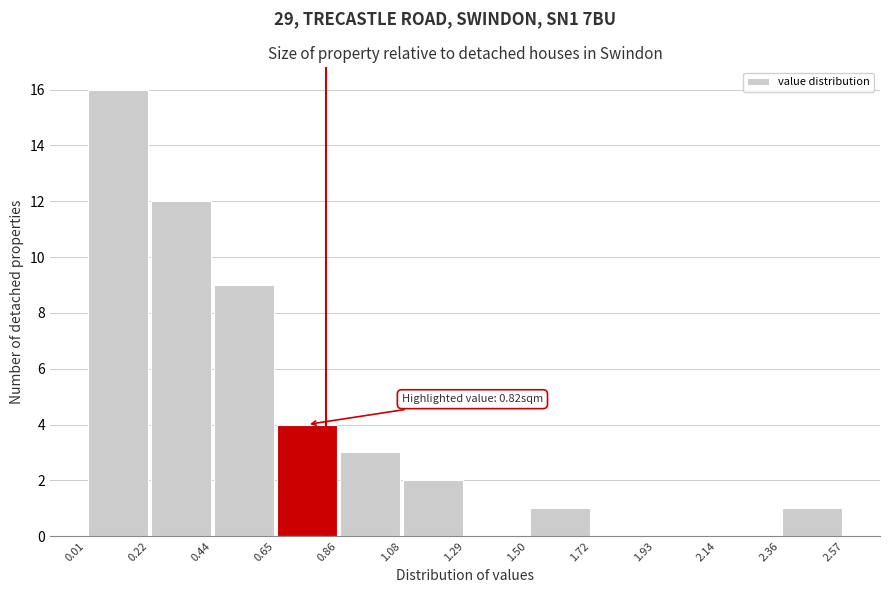

Which range on the x-axis has the tallest bar?

0.01 to 0.22